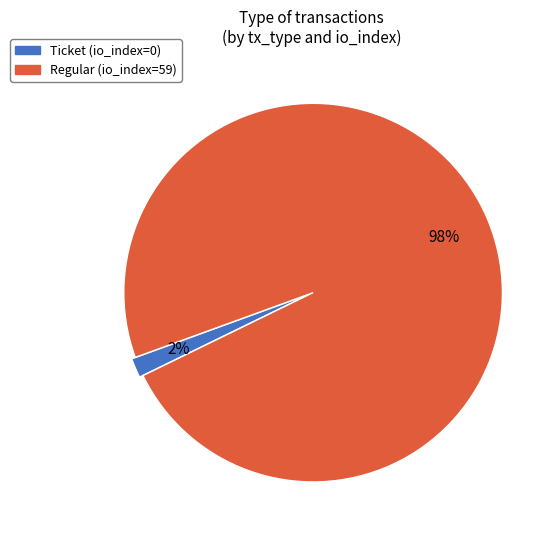

Which slice is the largest?

Regular (io_index=59)